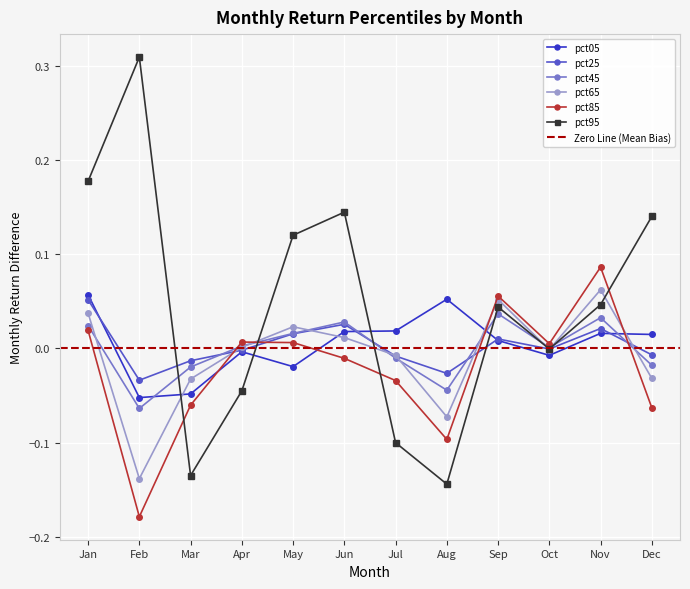

The value of pct45 at Feb is -0.1. True or false?

True